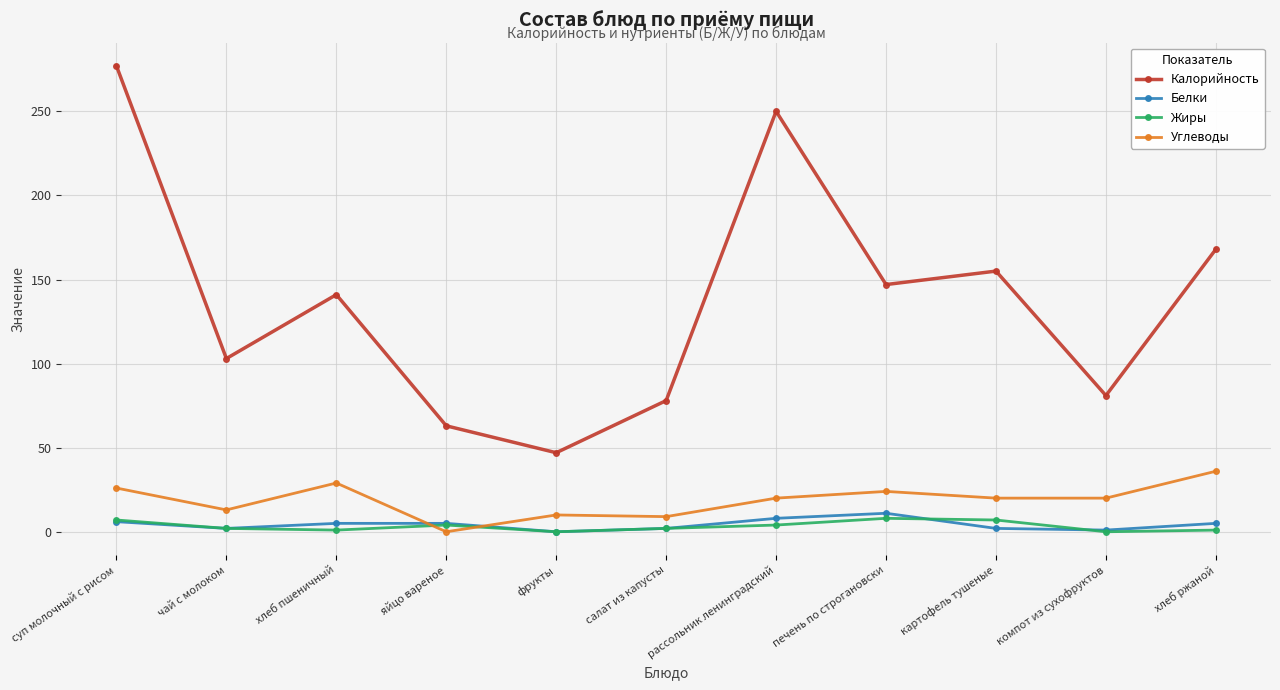

List the series in order of their peak value, lowest first.

Жиры, Белки, Углеводы, Калорийность